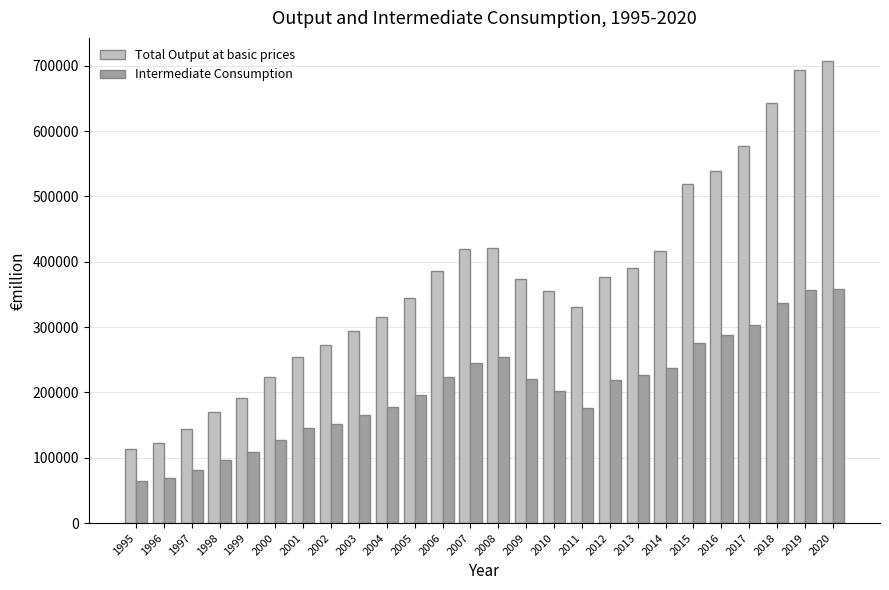

What is the value of the Intermediate Consumption bar at the 6th from the left?

126698.5